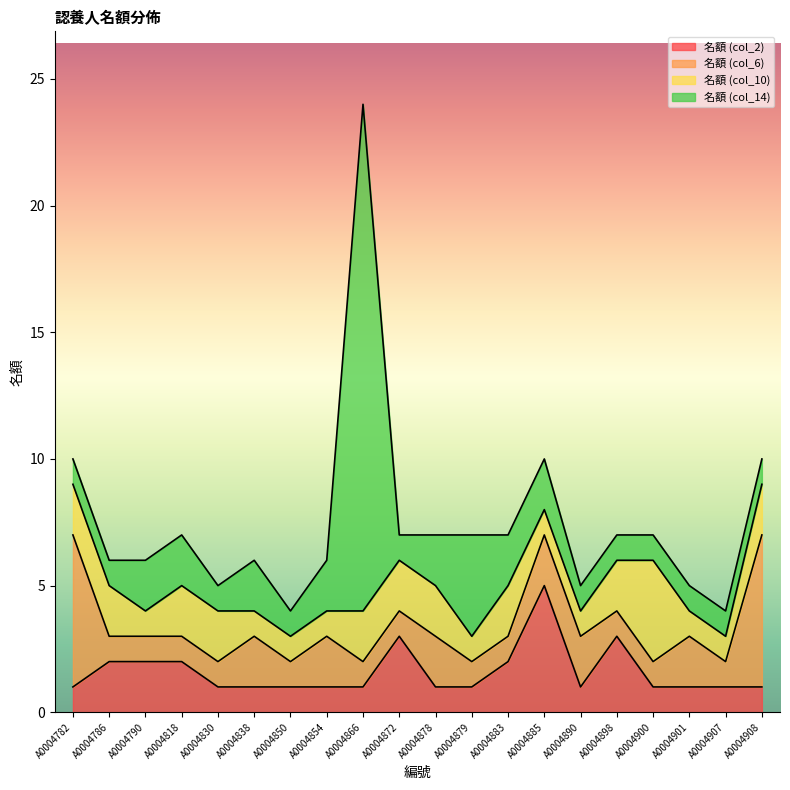

At which label does 名額 (col_6) reach its minimum?

A0004786